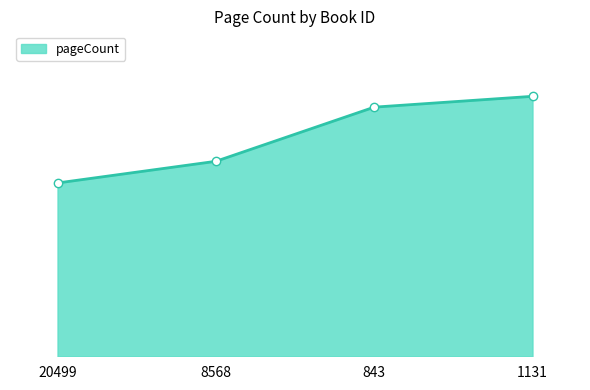

Reading left to right, list all the values displayed in this chart.

256	288	368	384